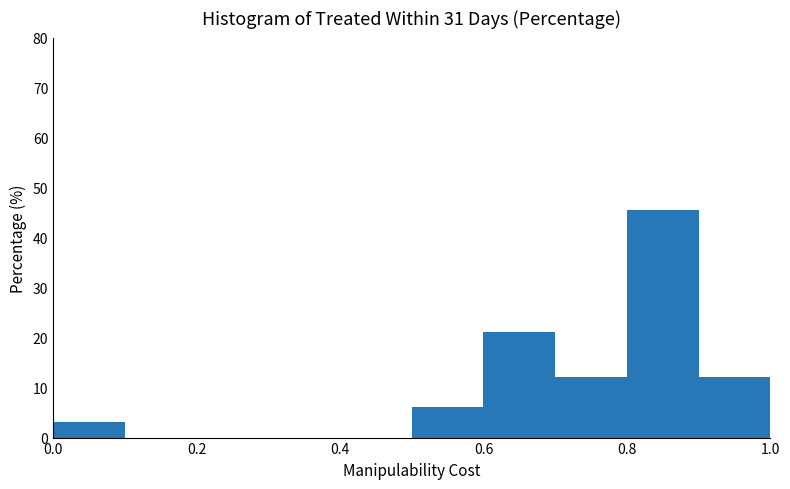

Reading left to right, transcribe this chart: for each bar, give the range it covers on the x-axis and its height. The values are not printed on the chart, so give them approximately, as read against the axis.

0.0 to 0.1: 3
0.1 to 0.2: 0
0.2 to 0.3: 0
0.3 to 0.4: 0
0.4 to 0.5: 0
0.5 to 0.6: 6
0.6 to 0.7: 21
0.7 to 0.8: 12
0.8 to 0.9: 45
0.9 to 1.0: 12